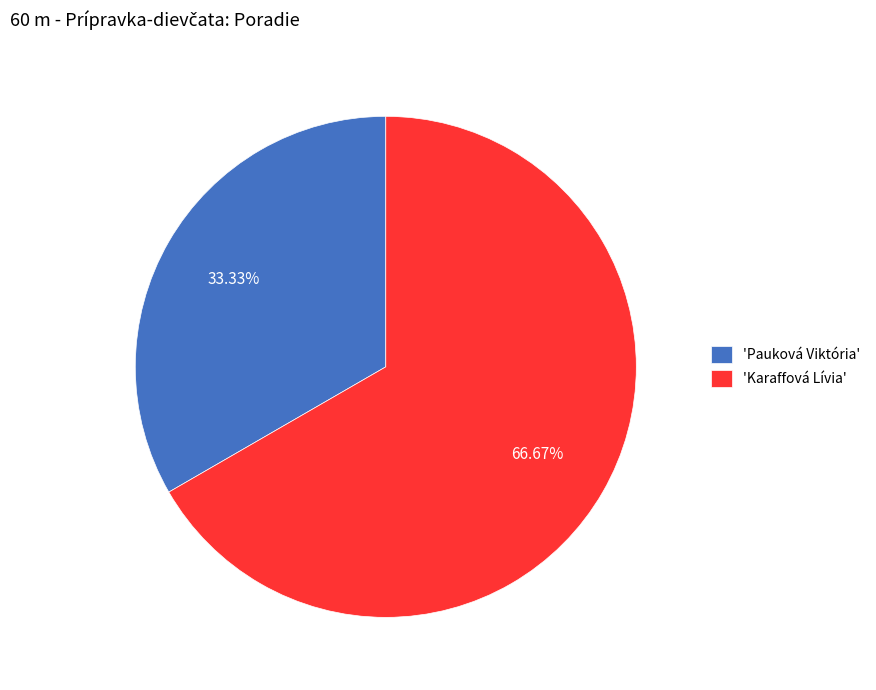

Do 'Pauková Viktória' and 'Karaffová Lívia' together represent more than half of the pie?

Yes